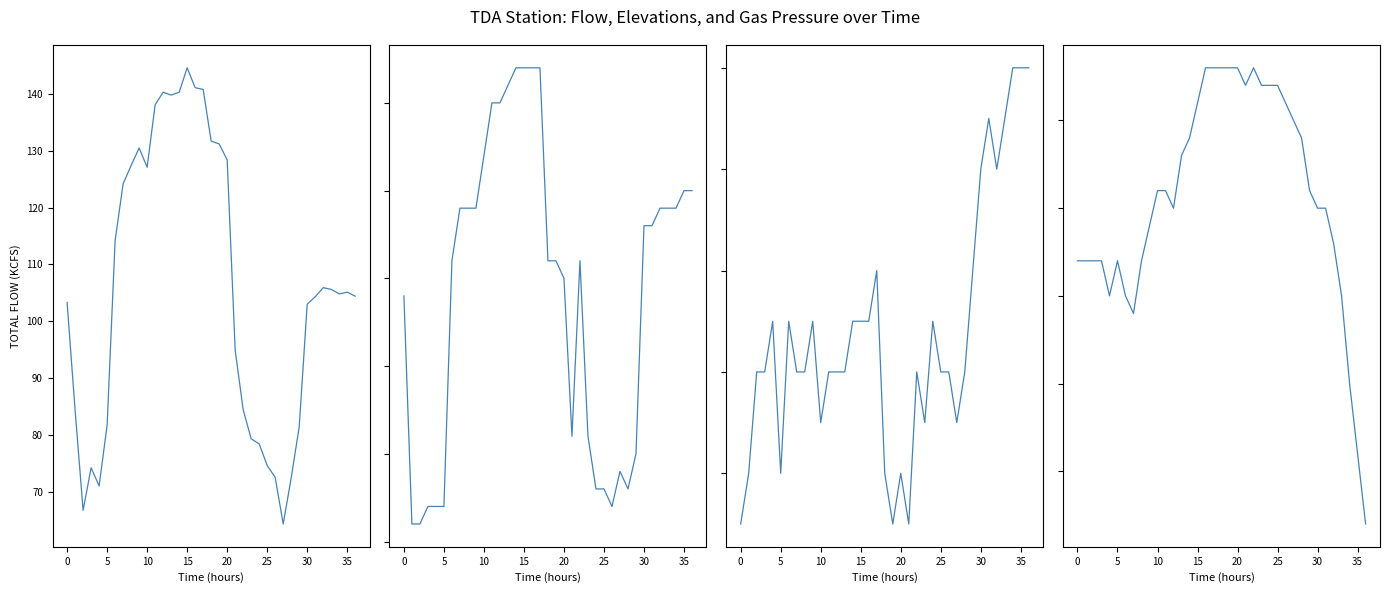

At which category is the sum across all series the highest?

15